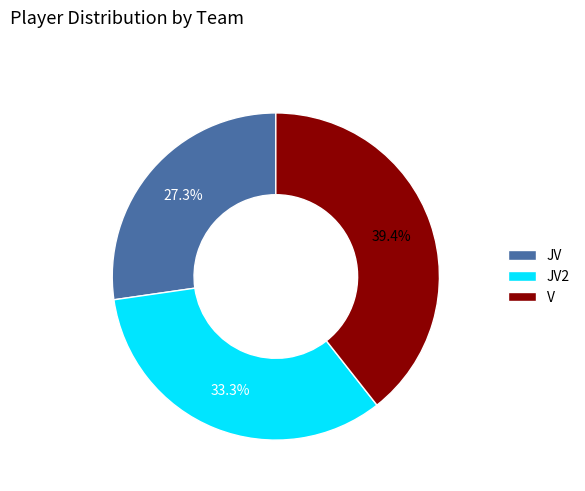

The JV2 slice represents 25% of the pie. True or false?

False